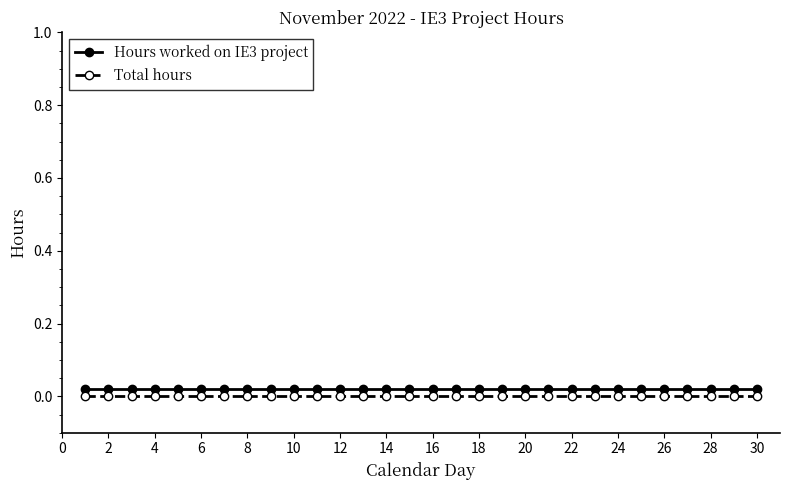

True or false: Hours worked on IE3 project and Total hours cross at least once.

False